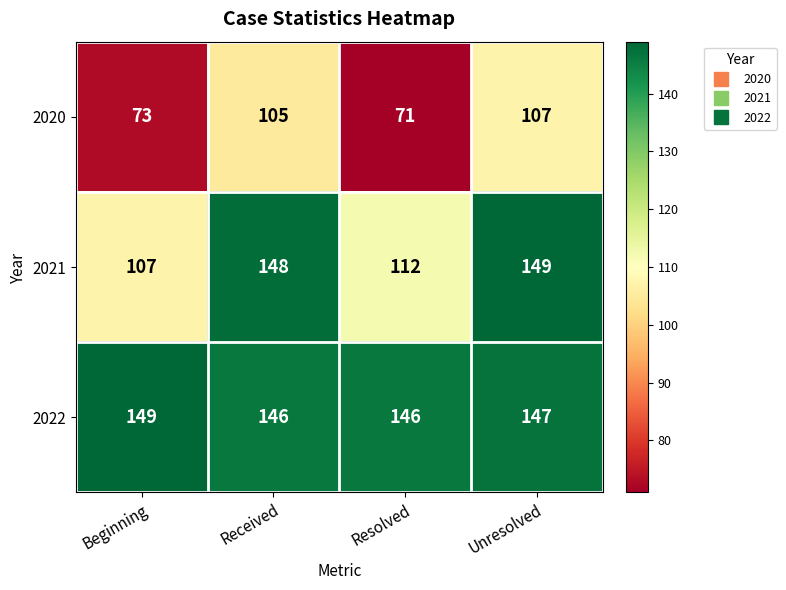

Reading left to right, extract all data points from this chart.

2020: Beginning=73	Received=105	Resolved=71	Unresolved=107
2021: Beginning=107	Received=148	Resolved=112	Unresolved=149
2022: Beginning=149	Received=146	Resolved=146	Unresolved=147